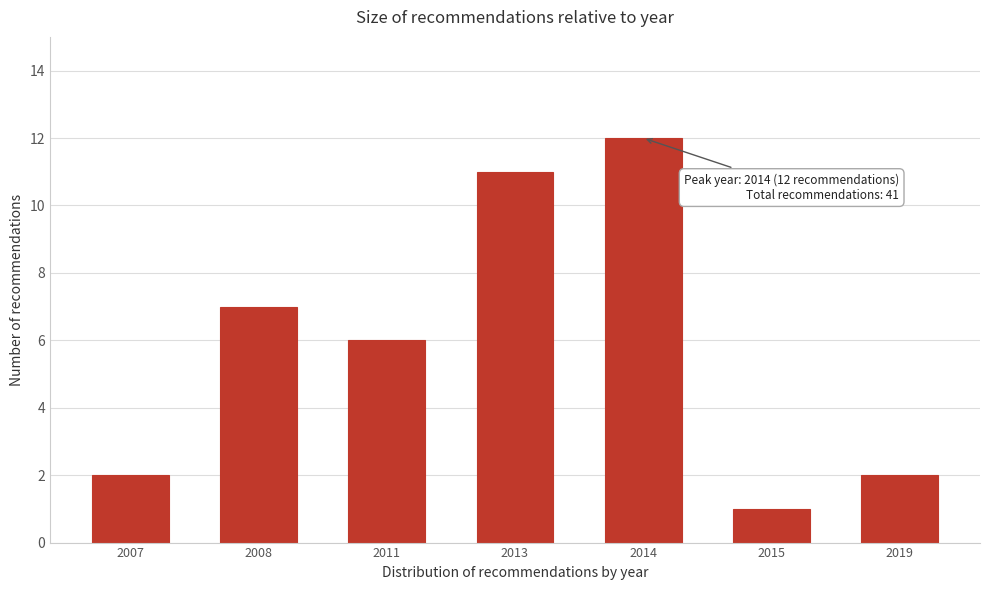

Reading left to right, what are all the values shown in this chart?

2007=2	2008=7	2011=6	2013=11	2014=12	2015=1	2019=2